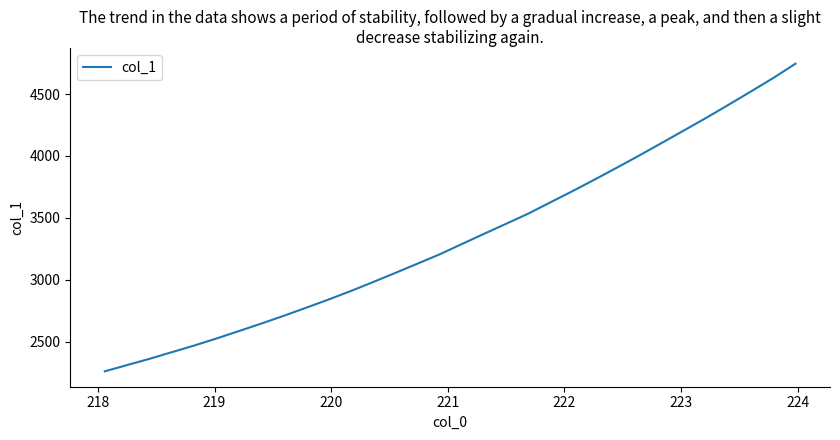

What is the difference between the maximum and minimum values?

2485.9